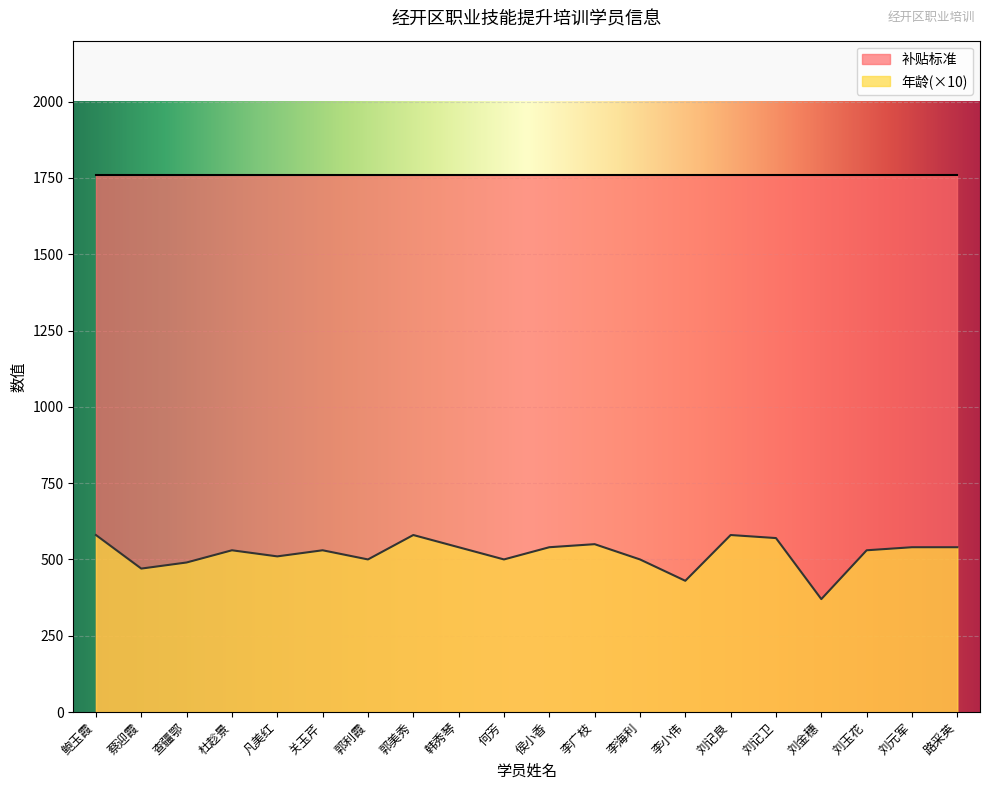

What is the sum of all values?

10380